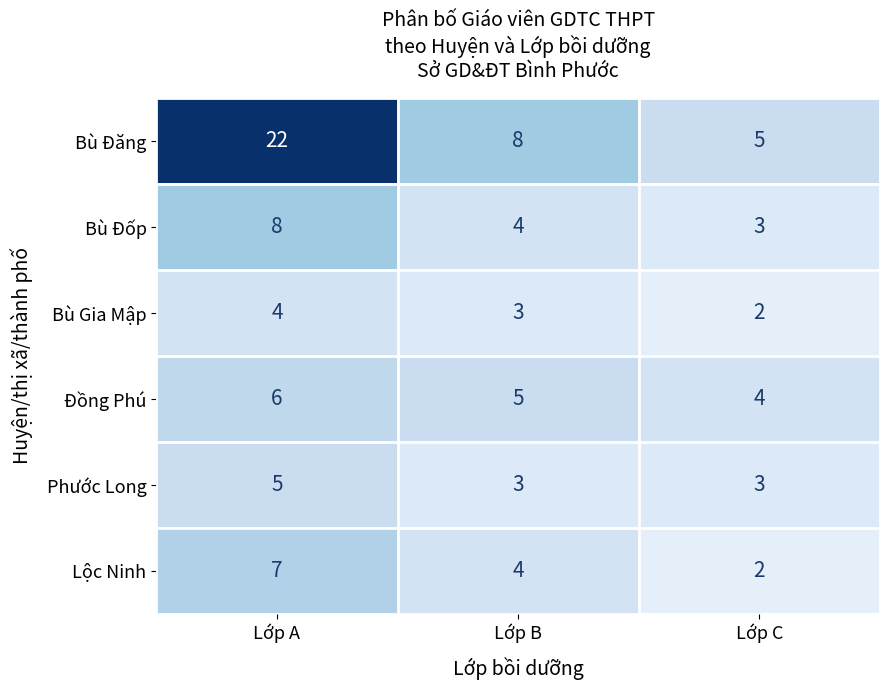

Is it true that Lộc Ninh equals 2 at Lớp C?

True